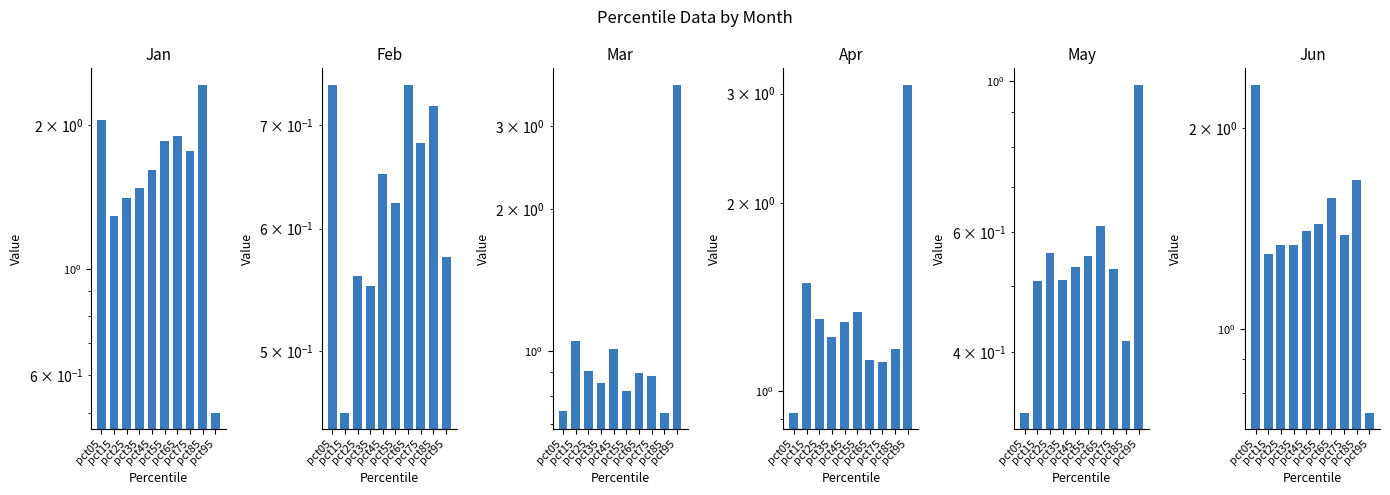

Which category has the lowest value in the Apr series?

pct05